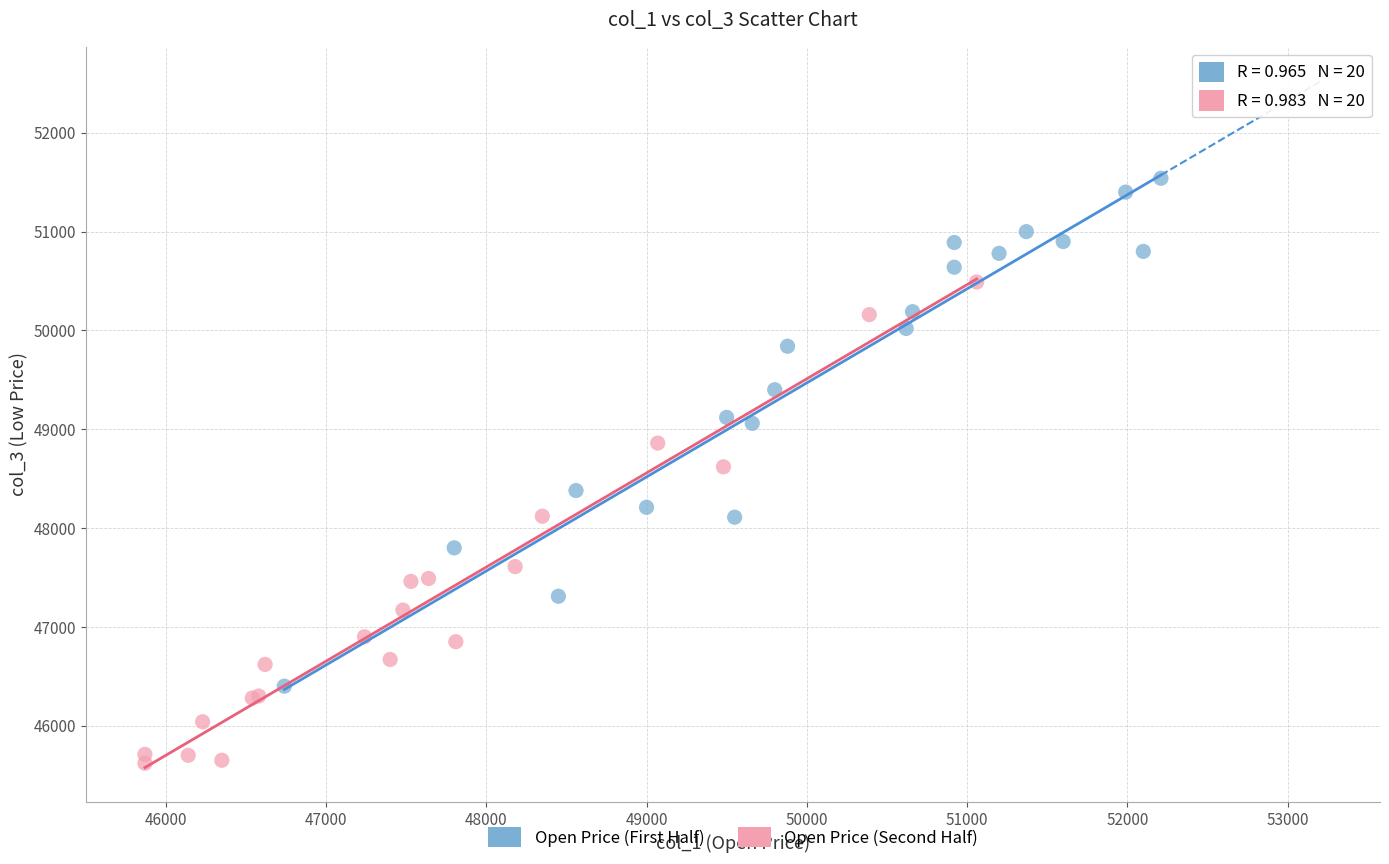

Which series reaches the minimum Y coordinate?

Open Price (Second Half)